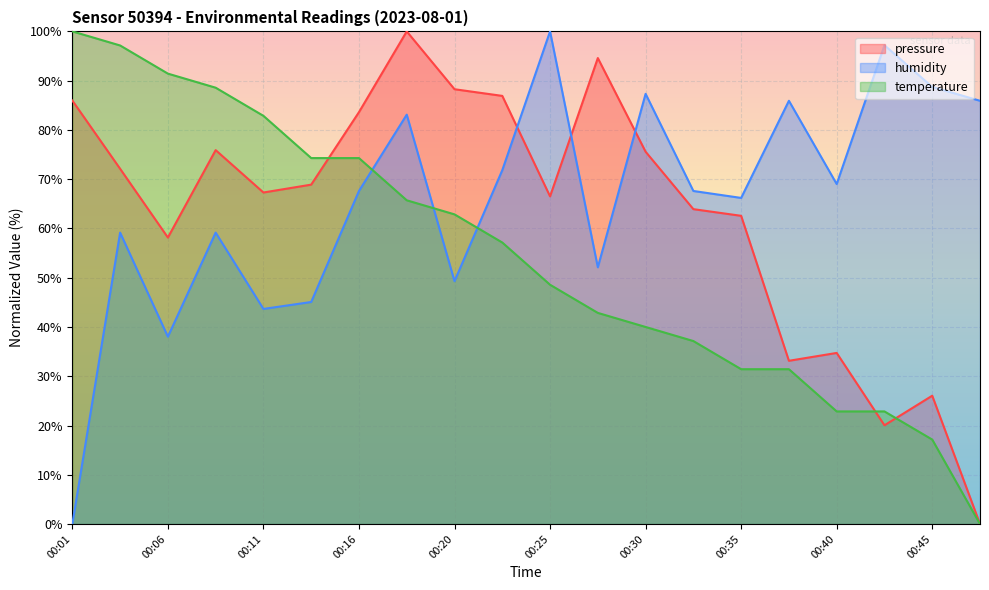

The value of humidity at 00:38 is 56.3. True or false?

False